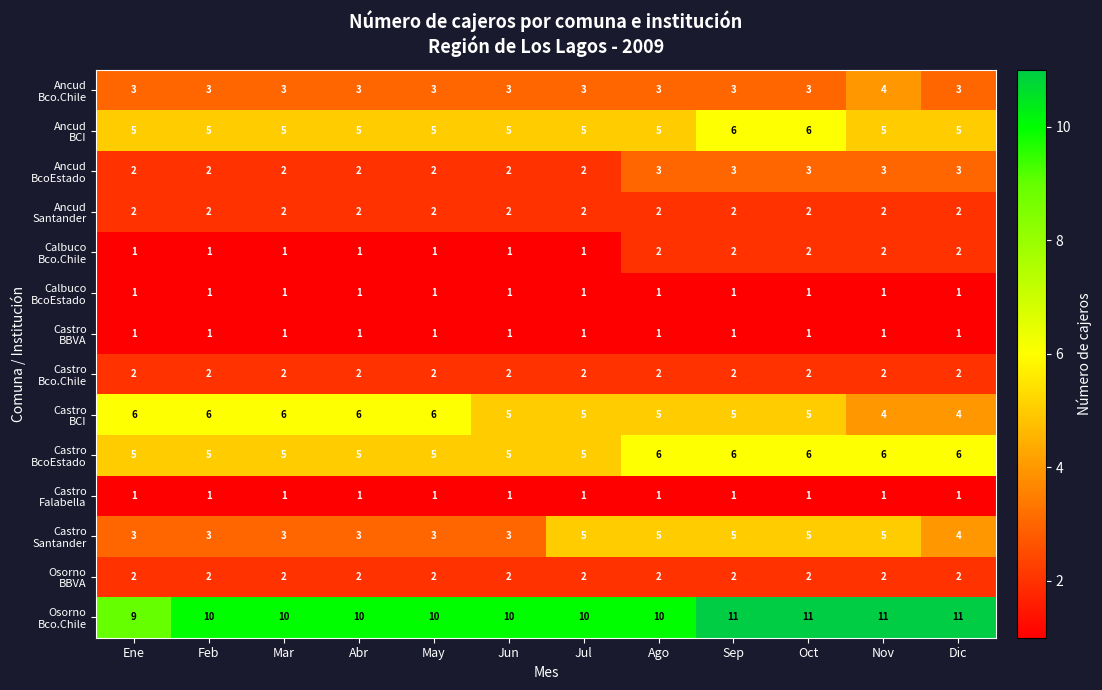

What is the minimum value shown in the chart?

1